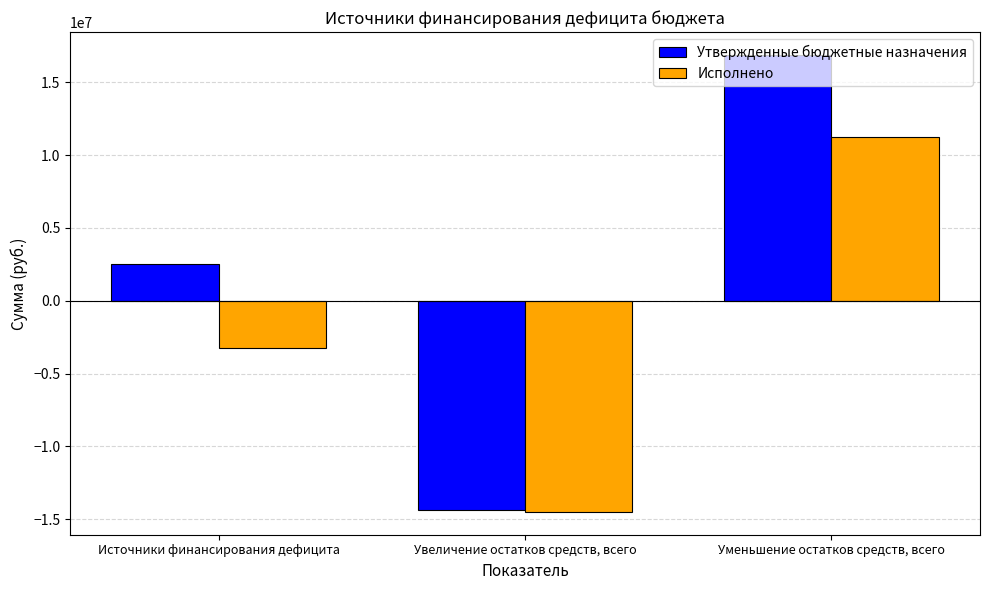

What is the value of the Исполнено bar at the 3rd from the left?

11225569.7